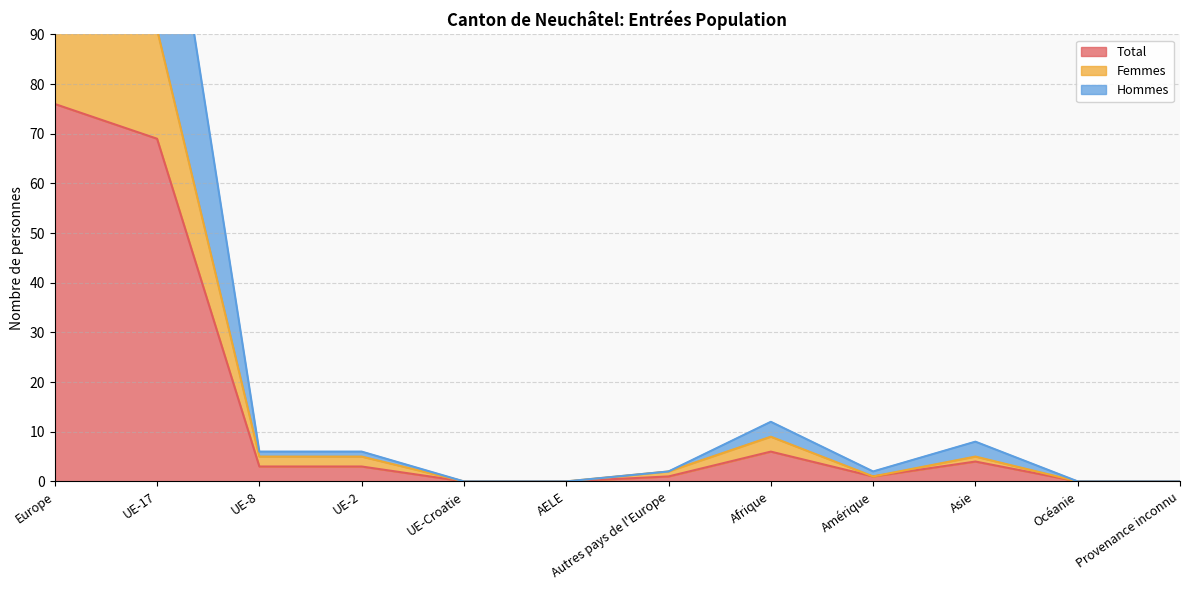

Is the value of Hommes at Afrique greater than the value of Femmes at UE-2?

Yes